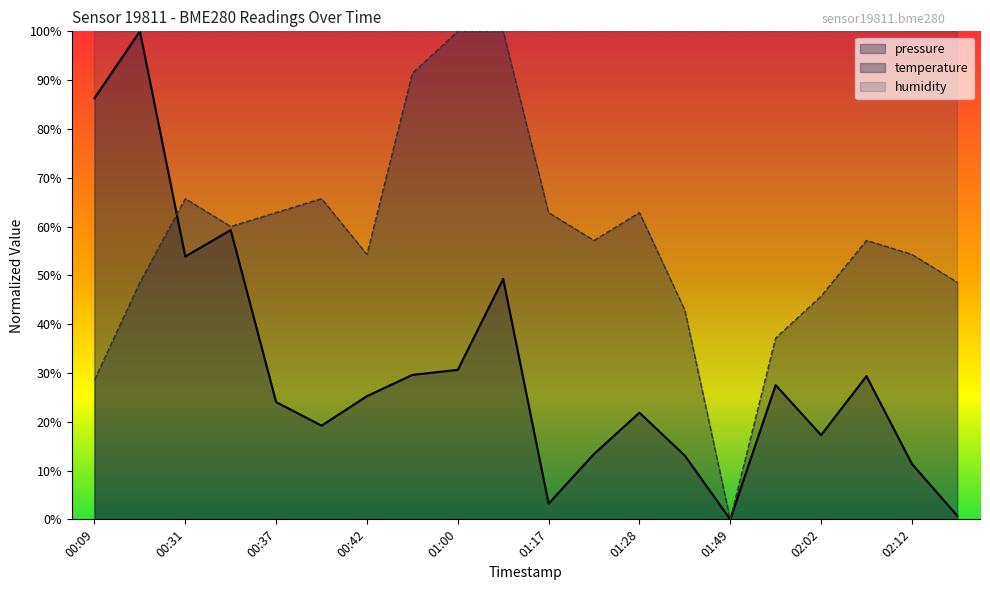

True or false: pressure has a value of 18.2 at 02:12.

False